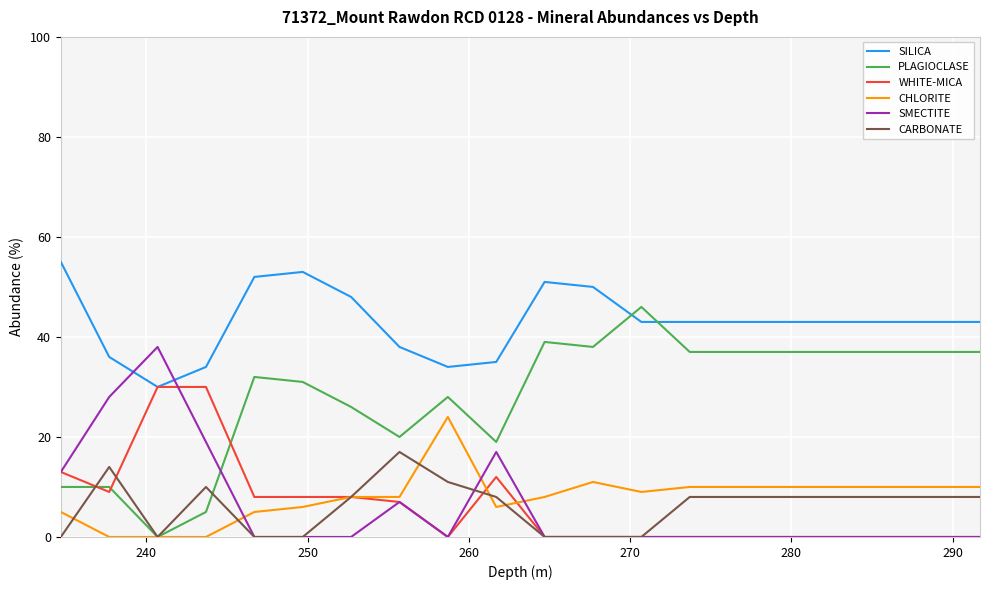

Rank the series by their maximum value, from lowest to highest.

CARBONATE, CHLORITE, WHITE-MICA, SMECTITE, PLAGIOCLASE, SILICA